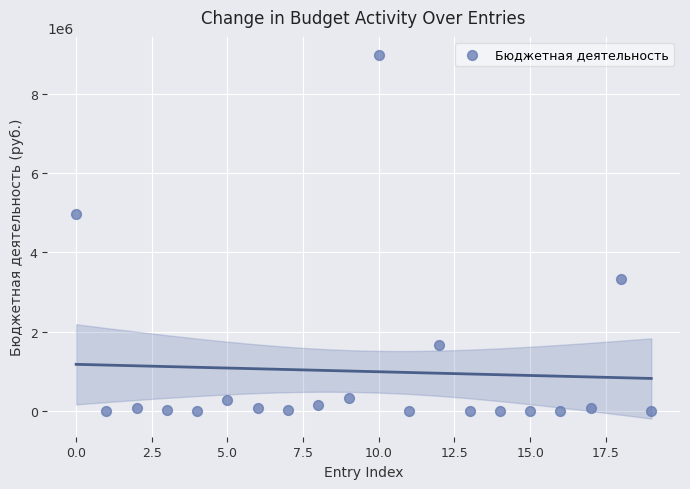

What Y value in the scatter plot is closest to 4480380?

4964851.5